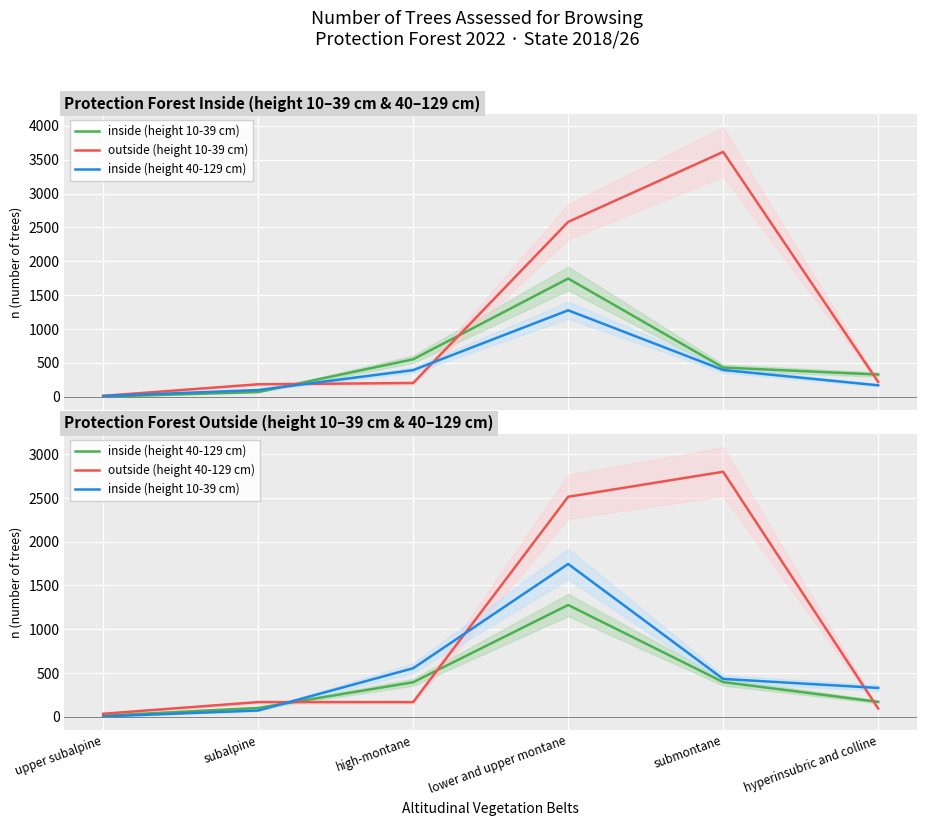

Which label corresponds to the smallest value in the chart?

upper subalpine